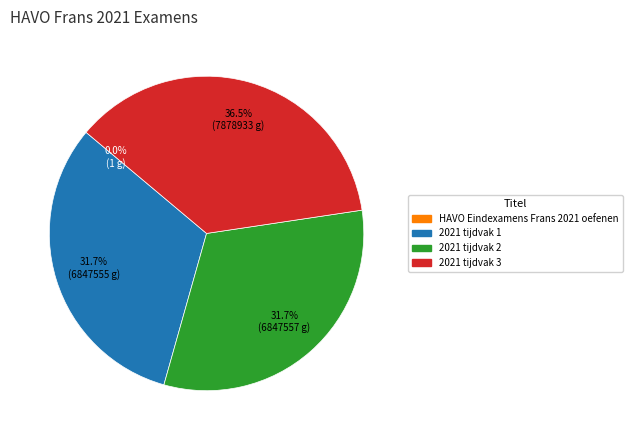

Which slice is the largest?

2021 tijdvak 3